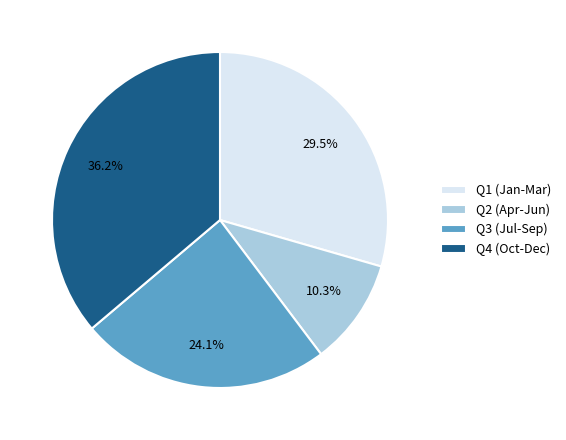

What portion of the pie excludes Q3 (Jul-Sep)?

75.9%